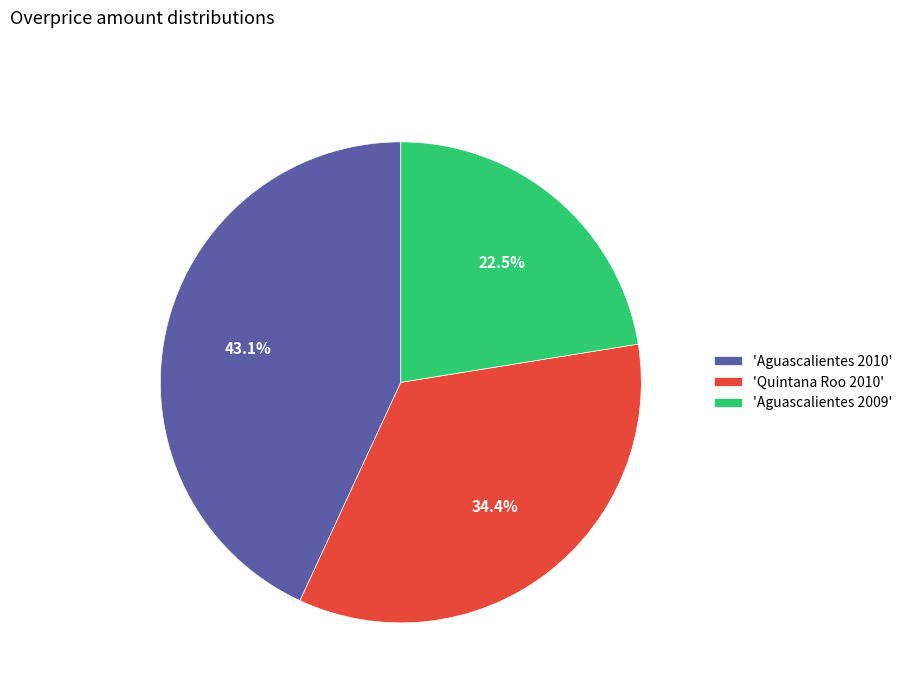

Approximately how many times larger is the value at 'Aguascalientes 2009' compared to 'Aguascalientes 2010'?

0.5